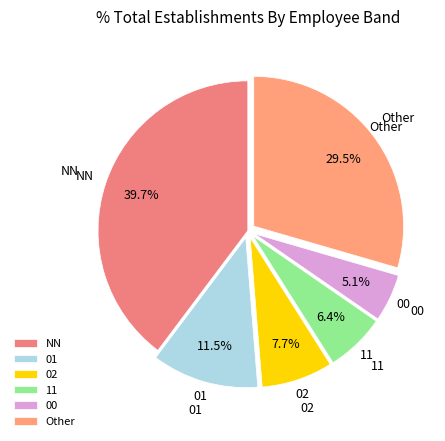

Is there a majority slice in this chart?

No